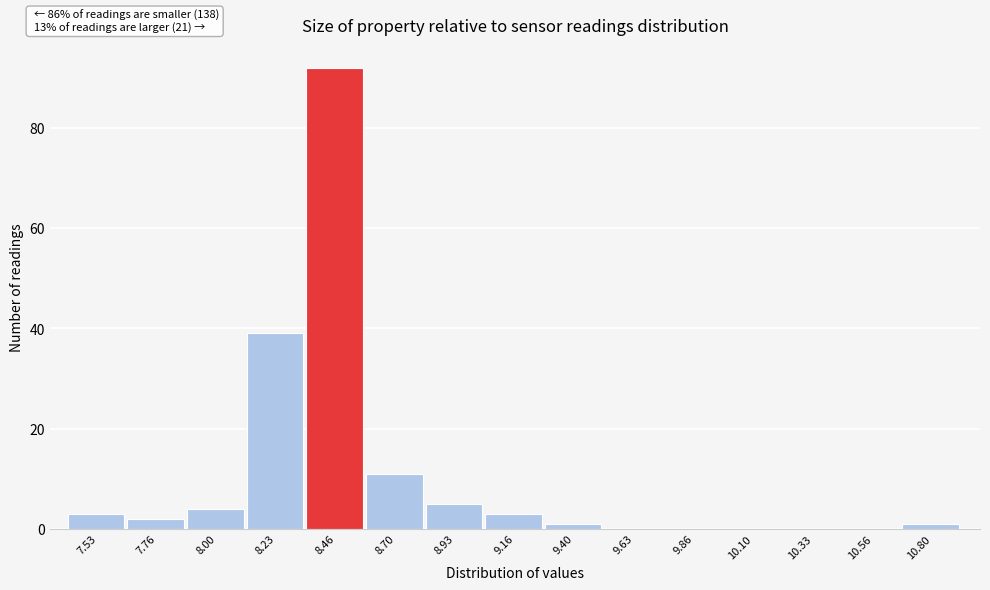

Reading left to right, extract all data points from this chart.

7.53=3	7.76=2	8.00=4	8.23=39	8.46=92	8.70=11	8.93=5	9.16=3	9.40=1	9.63=0	9.86=0	10.10=0	10.33=0	10.56=0	10.80=1